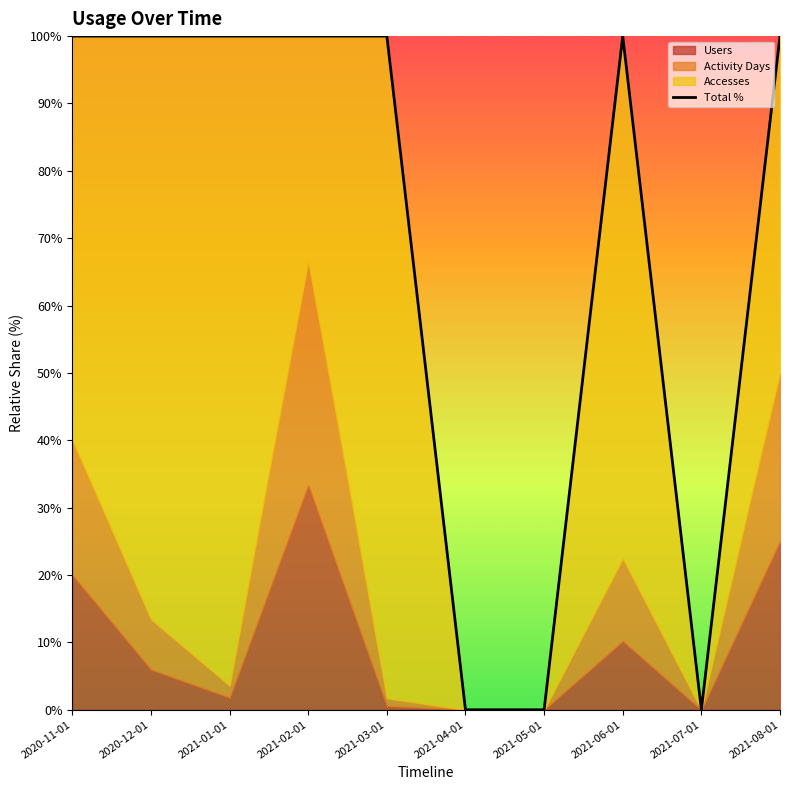

What is the label of the 6th point from the left?

2021-04-01